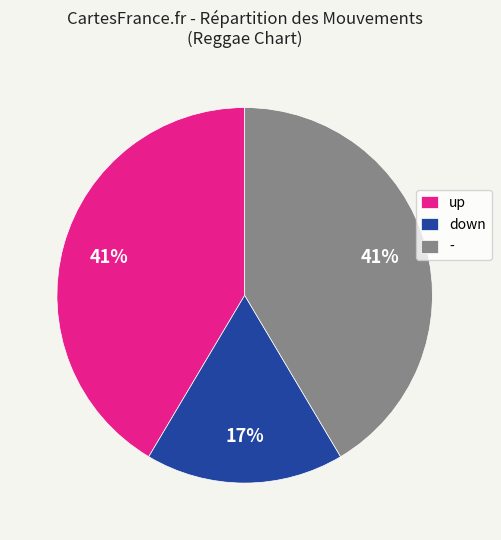

What is the smallest slice in the pie chart?

down